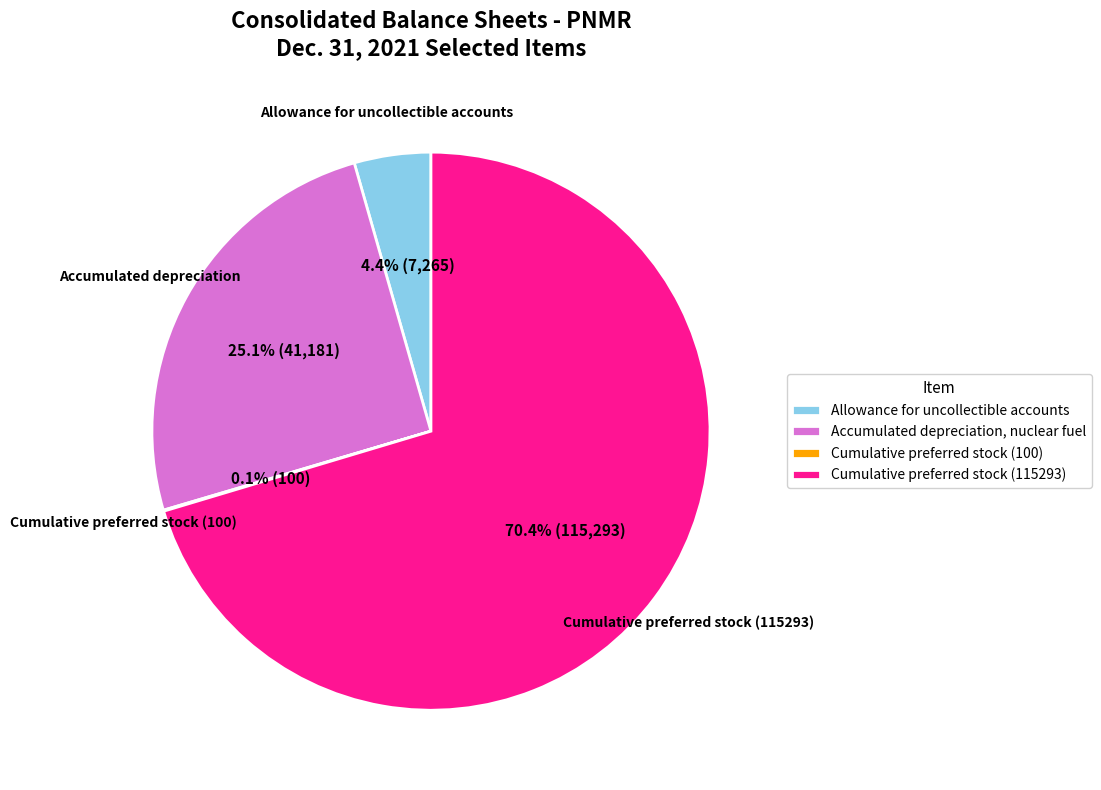

Does any single category account for the majority?

Yes